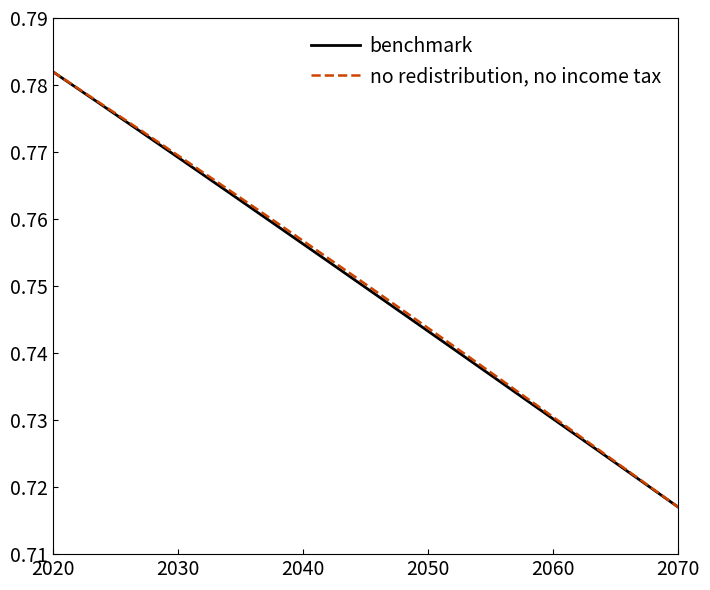

True or false: no redistribution, no income tax and benchmark intersect in this chart.

False